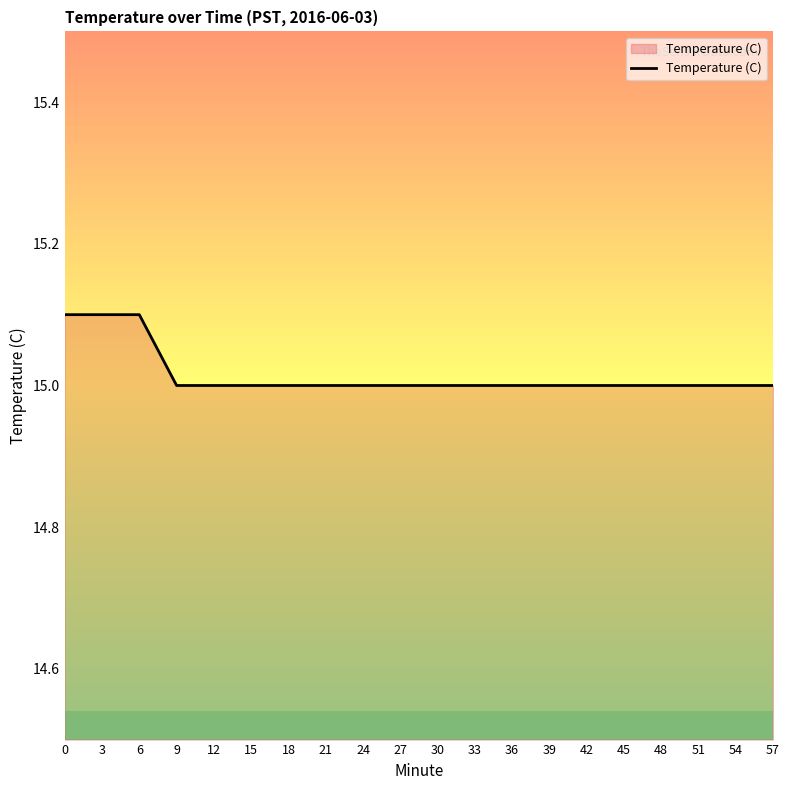

Approximately how many times larger is the value at 33 compared to 57?

1.0